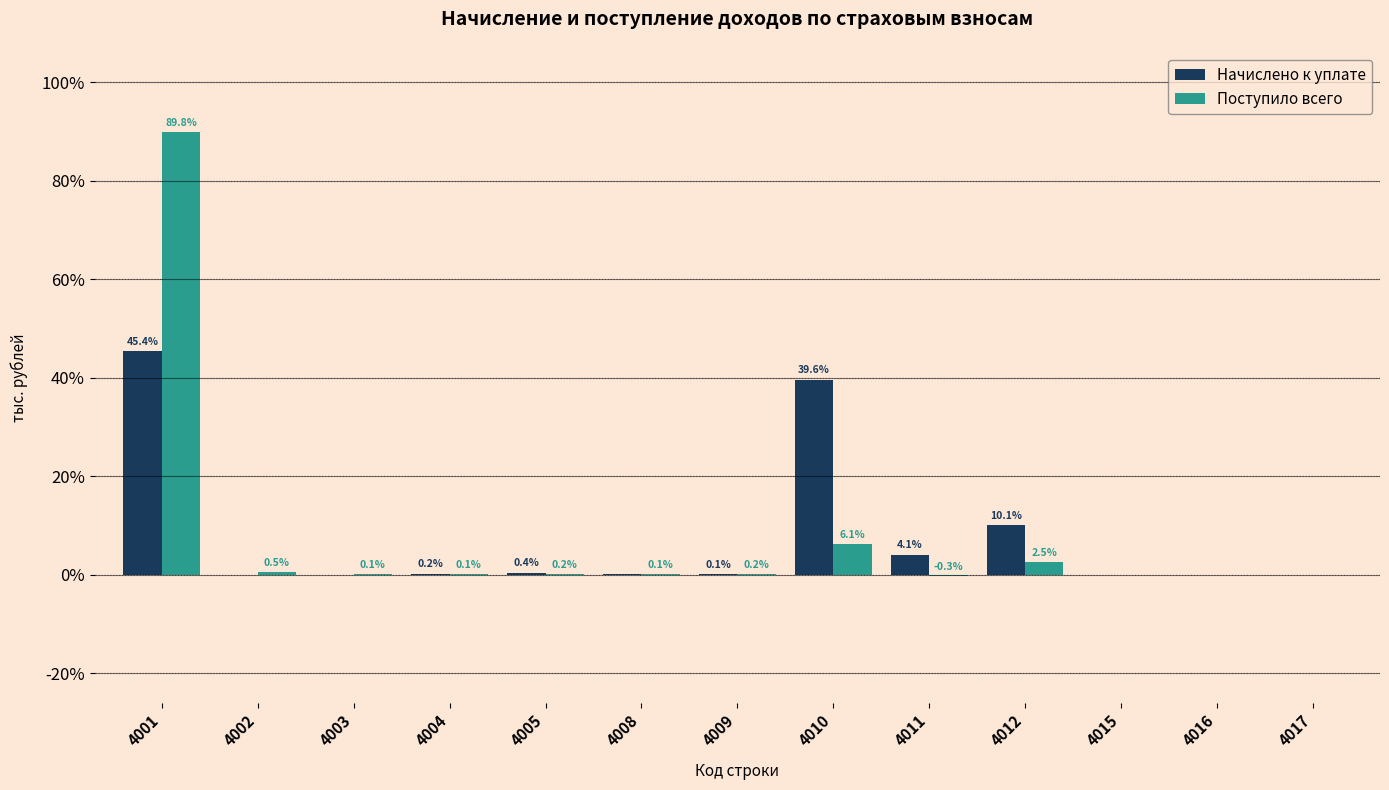

What is the highest value of the Начислено к уплате series?

45.4